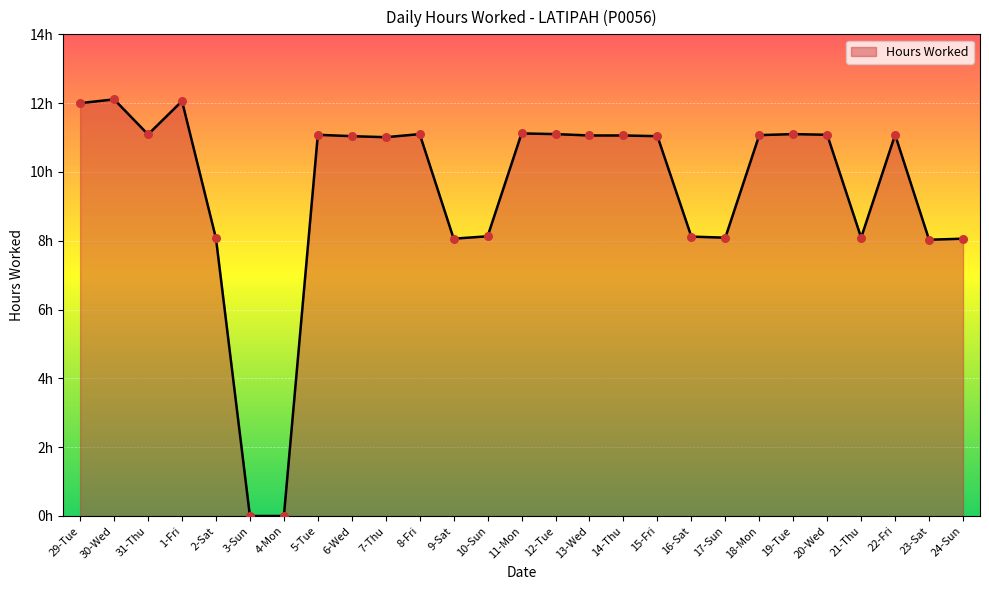

What is the change in value from 4-Mon to 23-Sat?

+8.0